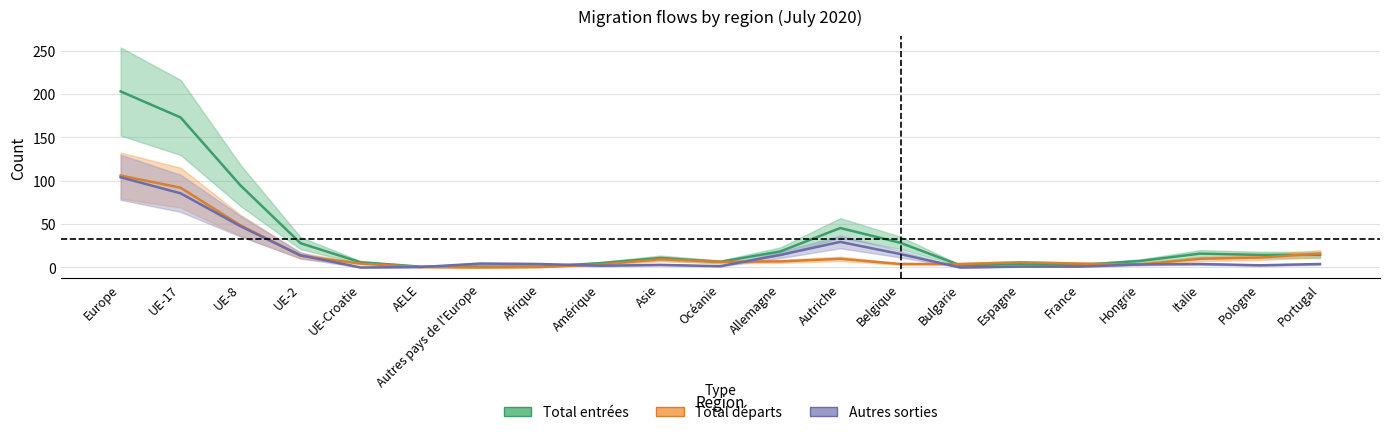

What position from the right is Autriche?

9